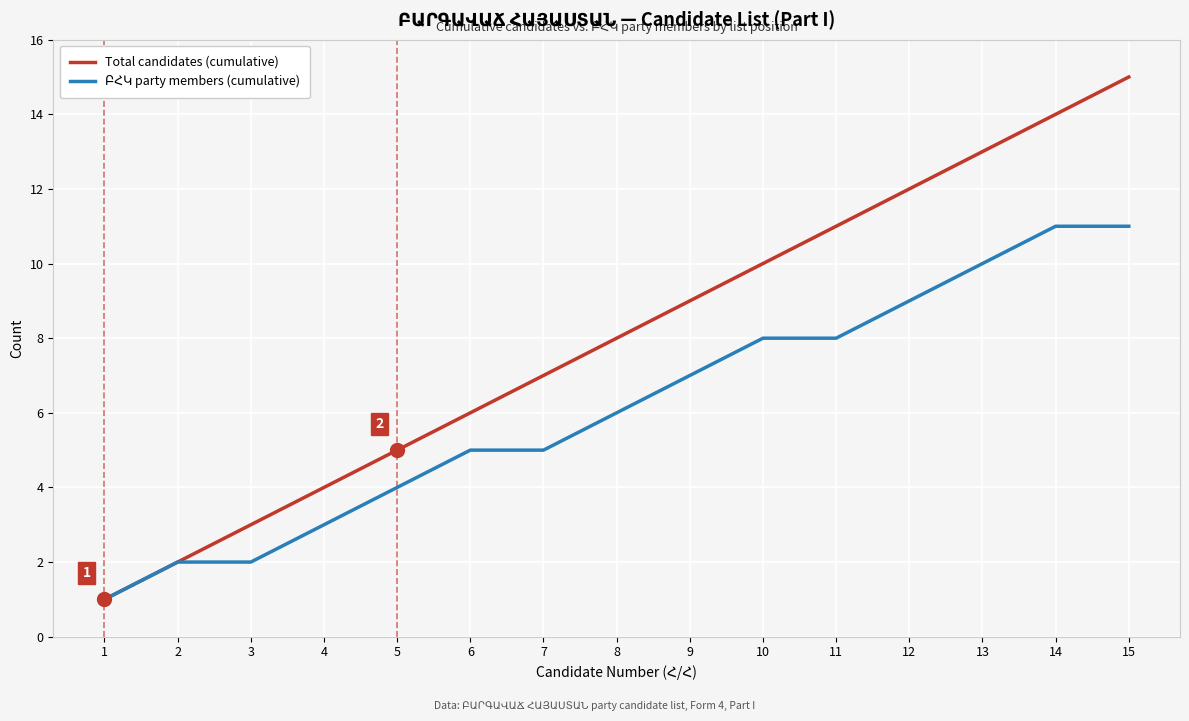

At which category is the sum across all series the highest?

15